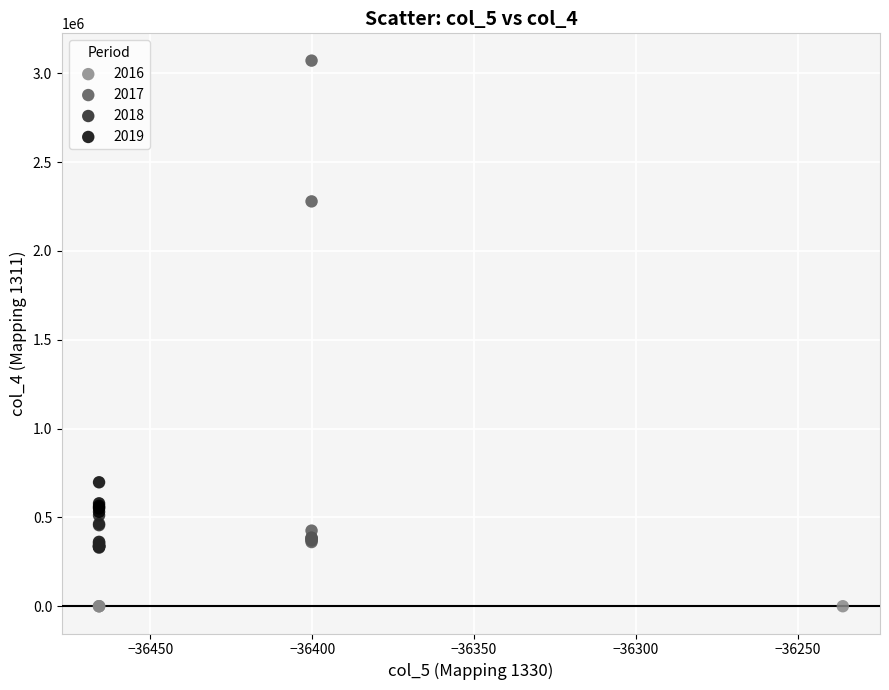

Which series reaches the maximum Y coordinate?

2017